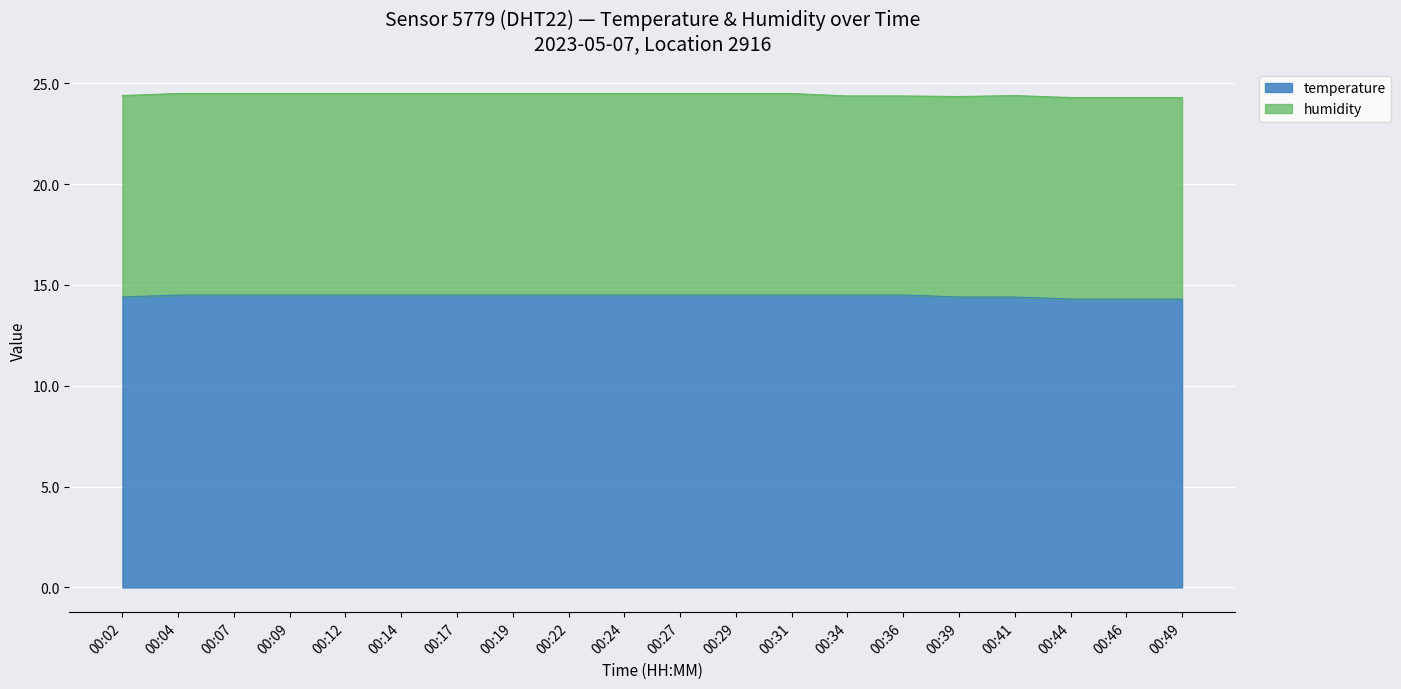

At which label is the value closest to 14?

00:44